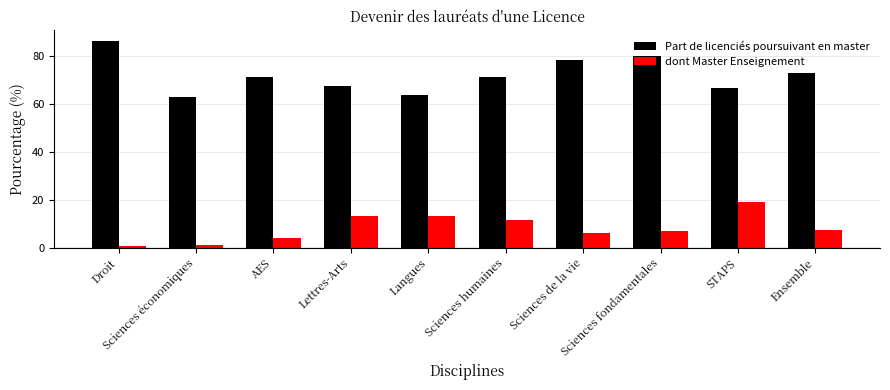

What is the total value across all series at Sciences de la vie?

84.3